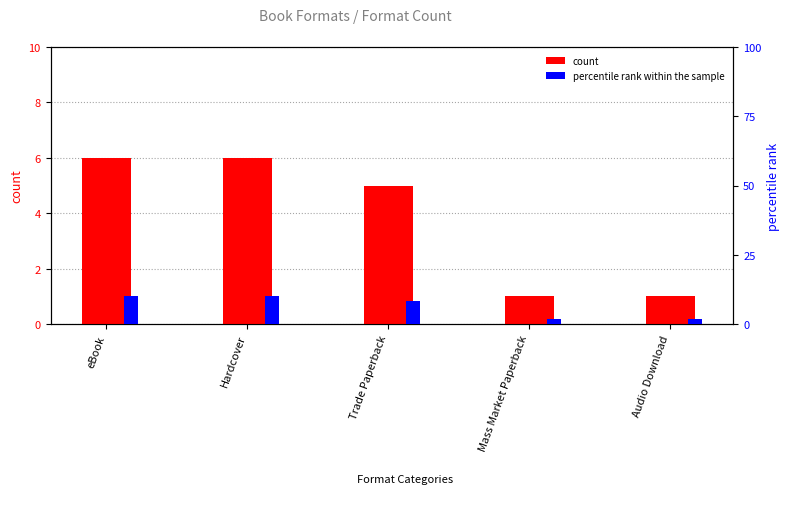

What is the total value across all series at Mass Market Paperback?

2.7